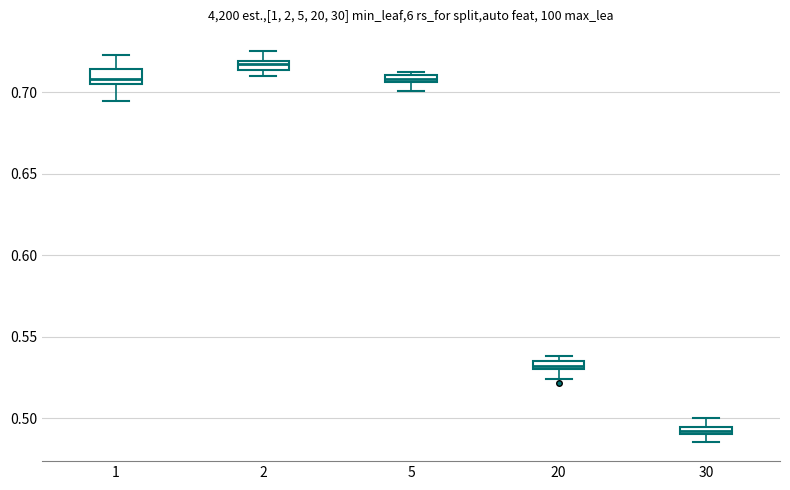

Which box has the lowest median line?

30